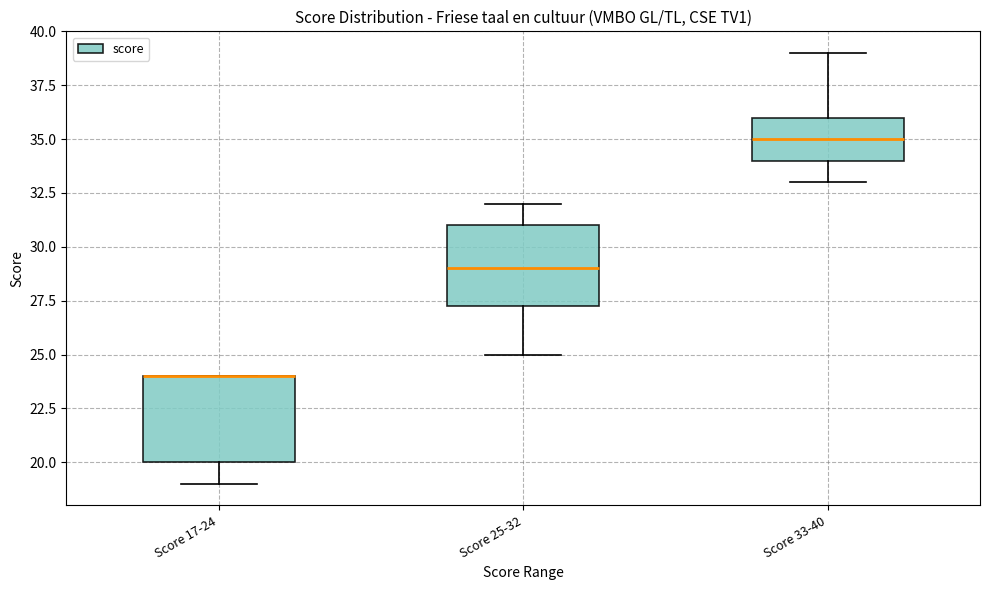

Reading left to right, transcribe this box plot: for each box, give where its median line is, the range the box spans, and where its two whiskers end, as read against the y-axis. The values are not printed on the chart, so give them approximately, as read against the axis.

Score 17-24: median 24.0 (drawn on the box's upper edge), box 20.0 to 24.0, whiskers 19.0 to 24.0
Score 25-32: median 29.0, box 27.5 to 31.0, whiskers 25.0 to 32.0
Score 33-40: median 35.0, box 34.0 to 36.0, whiskers 33.0 to 39.0